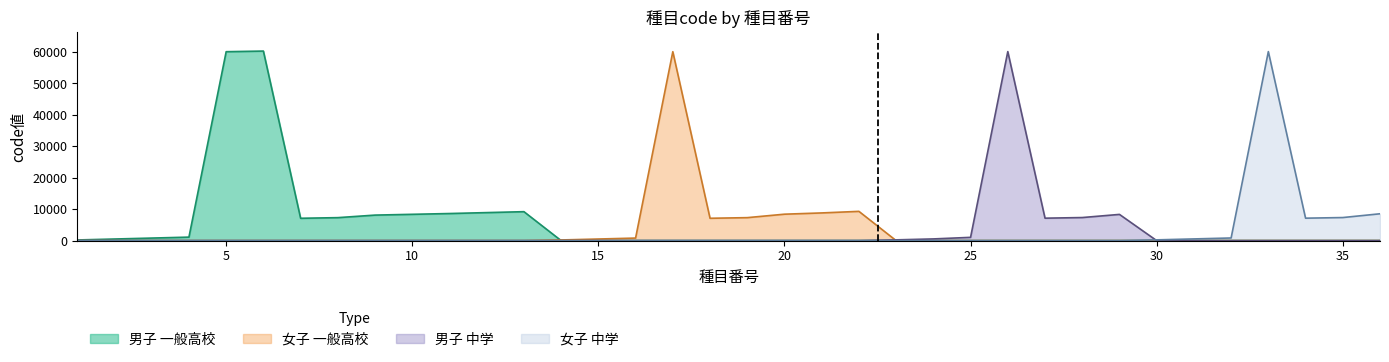

The value of 女子 at 9 is 13853. True or false?

False